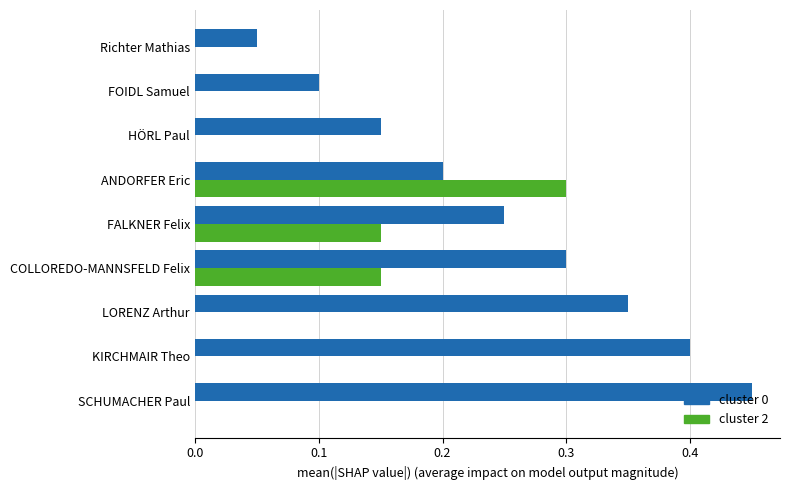

At which label does cluster 0 reach its peak?

SCHUMACHER Paul